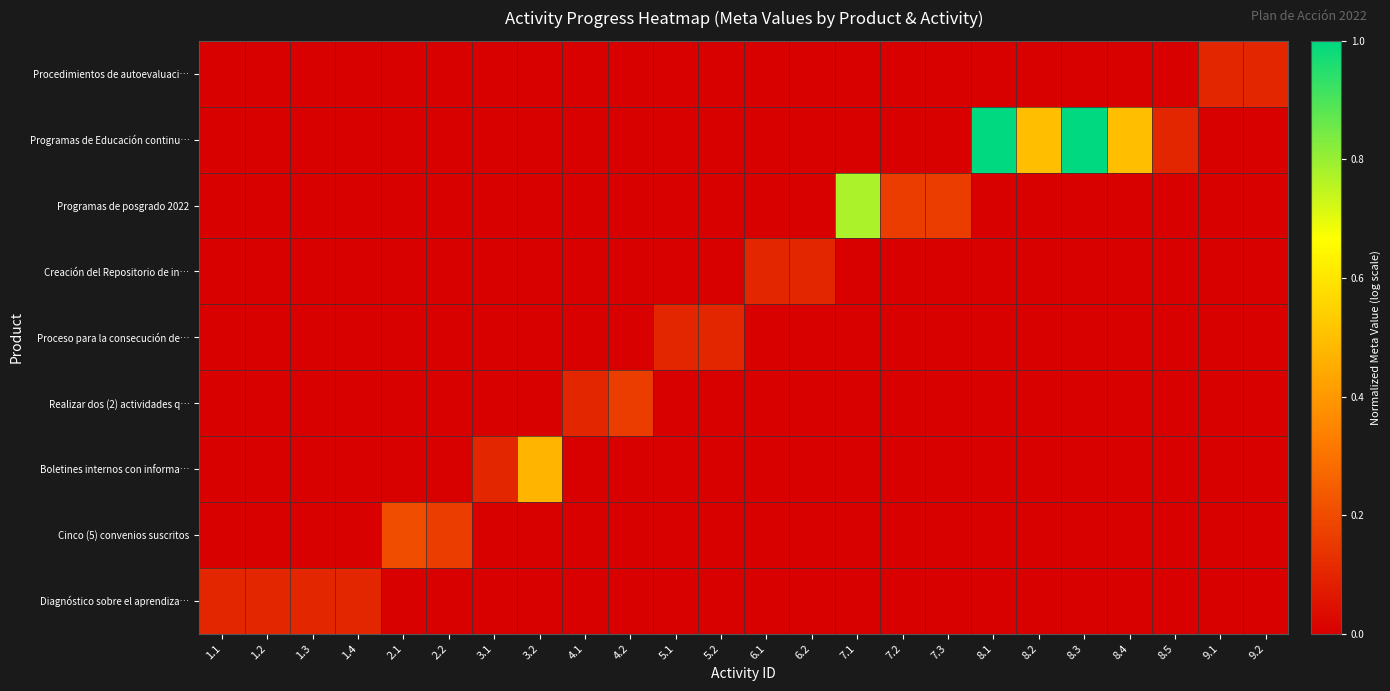

Reading right to left, list all the values displayed in this chart.

Diagnóstico sobre el aprendiza…: 9.2=0.0	9.1=0.0	8.5=0.0	8.4=0.0	8.3=0.0	8.2=0.0	8.1=0.0	7.3=0.0	7.2=0.0	7.1=0.0	6.2=0.0	6.1=0.0	5.2=0.0	5.1=0.0	4.2=0.0	4.1=0.0	3.2=0.0	3.1=0.0	2.2=0.0	2.1=0.0	1.4=0.1	1.3=0.1	1.2=0.1	1.1=0.1
Cinco (5) convenios suscritos: 9.2=0.0	9.1=0.0	8.5=0.0	8.4=0.0	8.3=0.0	8.2=0.0	8.1=0.0	7.3=0.0	7.2=0.0	7.1=0.0	6.2=0.0	6.1=0.0	5.2=0.0	5.1=0.0	4.2=0.0	4.1=0.0	3.2=0.0	3.1=0.0	2.2=0.2	2.1=0.2	1.4=0.0	1.3=0.0	1.2=0.0	1.1=0.0
Boletines internos con informa…: 9.2=0.0	9.1=0.0	8.5=0.0	8.4=0.0	8.3=0.0	8.2=0.0	8.1=0.0	7.3=0.0	7.2=0.0	7.1=0.0	6.2=0.0	6.1=0.0	5.2=0.0	5.1=0.0	4.2=0.0	4.1=0.0	3.2=0.5	3.1=0.1	2.2=0.0	2.1=0.0	1.4=0.0	1.3=0.0	1.2=0.0	1.1=0.0
Realizar dos (2) actividades q…: 9.2=0.0	9.1=0.0	8.5=0.0	8.4=0.0	8.3=0.0	8.2=0.0	8.1=0.0	7.3=0.0	7.2=0.0	7.1=0.0	6.2=0.0	6.1=0.0	5.2=0.0	5.1=0.0	4.2=0.2	4.1=0.1	3.2=0.0	3.1=0.0	2.2=0.0	2.1=0.0	1.4=0.0	1.3=0.0	1.2=0.0	1.1=0.0
Proceso para la consecución de…: 9.2=0.0	9.1=0.0	8.5=0.0	8.4=0.0	8.3=0.0	8.2=0.0	8.1=0.0	7.3=0.0	7.2=0.0	7.1=0.0	6.2=0.0	6.1=0.0	5.2=0.1	5.1=0.1	4.2=0.0	4.1=0.0	3.2=0.0	3.1=0.0	2.2=0.0	2.1=0.0	1.4=0.0	1.3=0.0	1.2=0.0	1.1=0.0
Creación del Repositorio de in…: 9.2=0.0	9.1=0.0	8.5=0.0	8.4=0.0	8.3=0.0	8.2=0.0	8.1=0.0	7.3=0.0	7.2=0.0	7.1=0.0	6.2=0.1	6.1=0.1	5.2=0.0	5.1=0.0	4.2=0.0	4.1=0.0	3.2=0.0	3.1=0.0	2.2=0.0	2.1=0.0	1.4=0.0	1.3=0.0	1.2=0.0	1.1=0.0
Programas de posgrado 2022: 9.2=0.0	9.1=0.0	8.5=0.0	8.4=0.0	8.3=0.0	8.2=0.0	8.1=0.0	7.3=0.2	7.2=0.2	7.1=0.8	6.2=0.0	6.1=0.0	5.2=0.0	5.1=0.0	4.2=0.0	4.1=0.0	3.2=0.0	3.1=0.0	2.2=0.0	2.1=0.0	1.4=0.0	1.3=0.0	1.2=0.0	1.1=0.0
Programas de Educación continu…: 9.2=0.0	9.1=0.0	8.5=0.1	8.4=0.5	8.3=1.0	8.2=0.5	8.1=1.0	7.3=0.0	7.2=0.0	7.1=0.0	6.2=0.0	6.1=0.0	5.2=0.0	5.1=0.0	4.2=0.0	4.1=0.0	3.2=0.0	3.1=0.0	2.2=0.0	2.1=0.0	1.4=0.0	1.3=0.0	1.2=0.0	1.1=0.0
Procedimientos de autoevaluaci…: 9.2=0.1	9.1=0.1	8.5=0.0	8.4=0.0	8.3=0.0	8.2=0.0	8.1=0.0	7.3=0.0	7.2=0.0	7.1=0.0	6.2=0.0	6.1=0.0	5.2=0.0	5.1=0.0	4.2=0.0	4.1=0.0	3.2=0.0	3.1=0.0	2.2=0.0	2.1=0.0	1.4=0.0	1.3=0.0	1.2=0.0	1.1=0.0